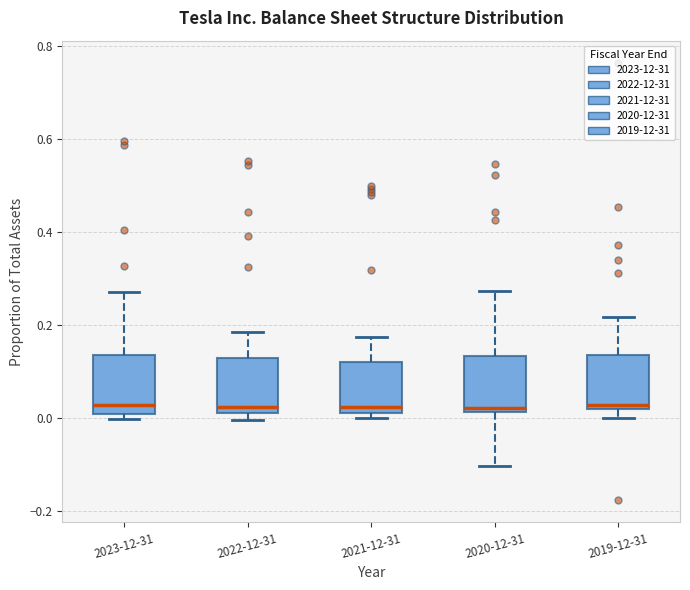

Where does the upper whisker of the box for 2019-12-31 end on the y-axis? The values are not printed on the chart, so give them approximately, as read against the axis.

0.22